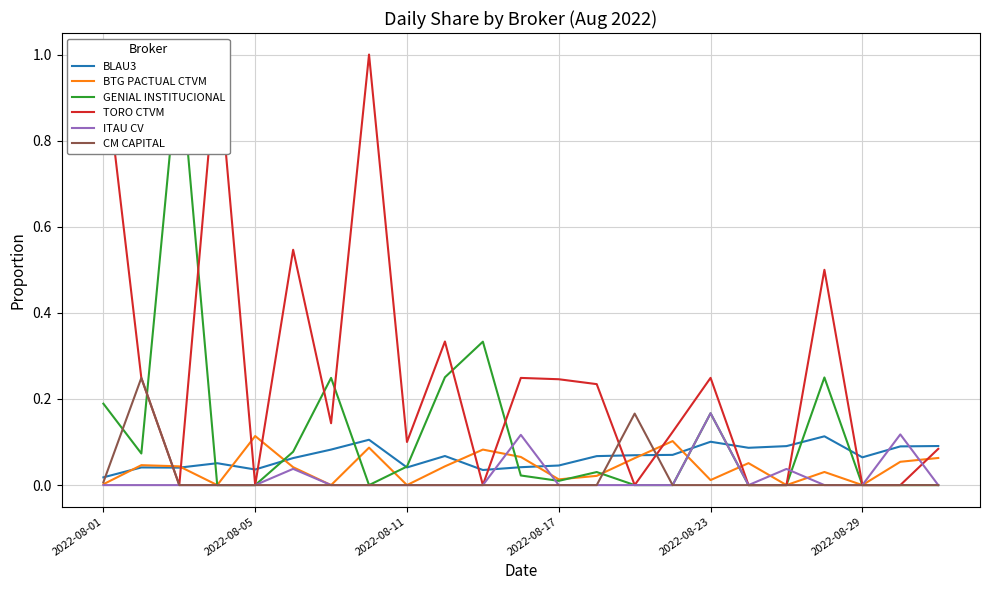

How many lines are shown in the chart?

6